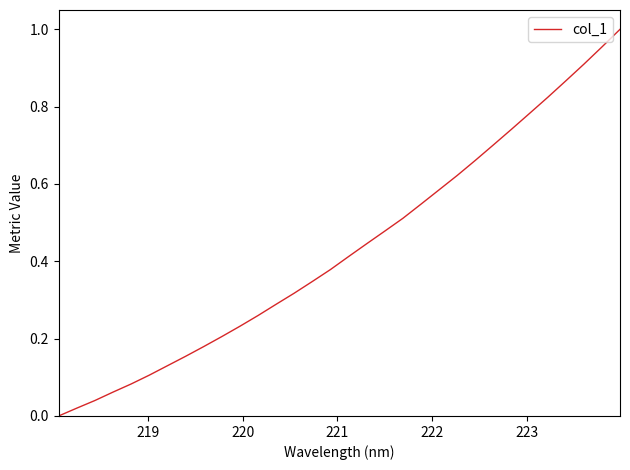

How many lines are shown in the chart?

1